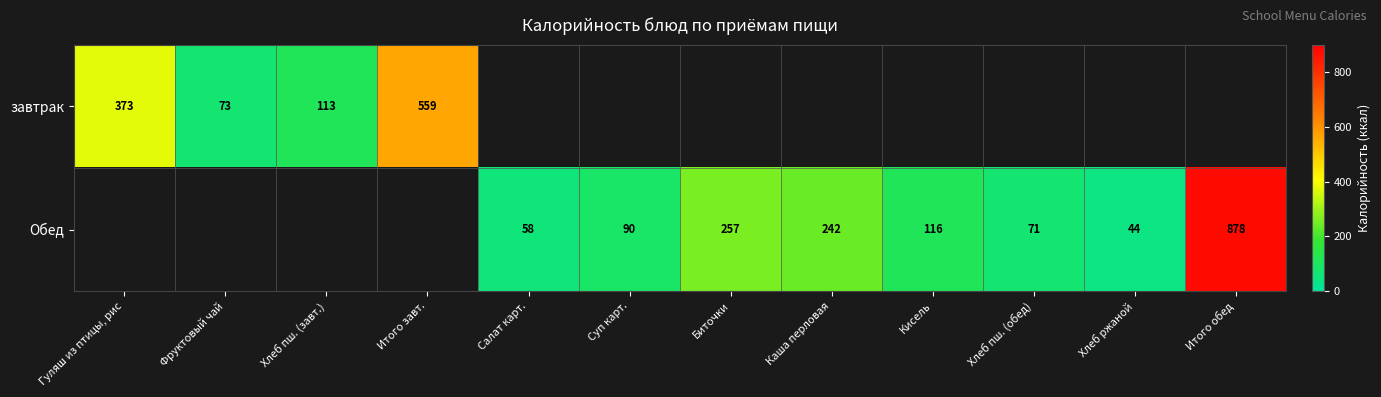

The завтрак series shows 991 at Итого завт.. True or false?

False